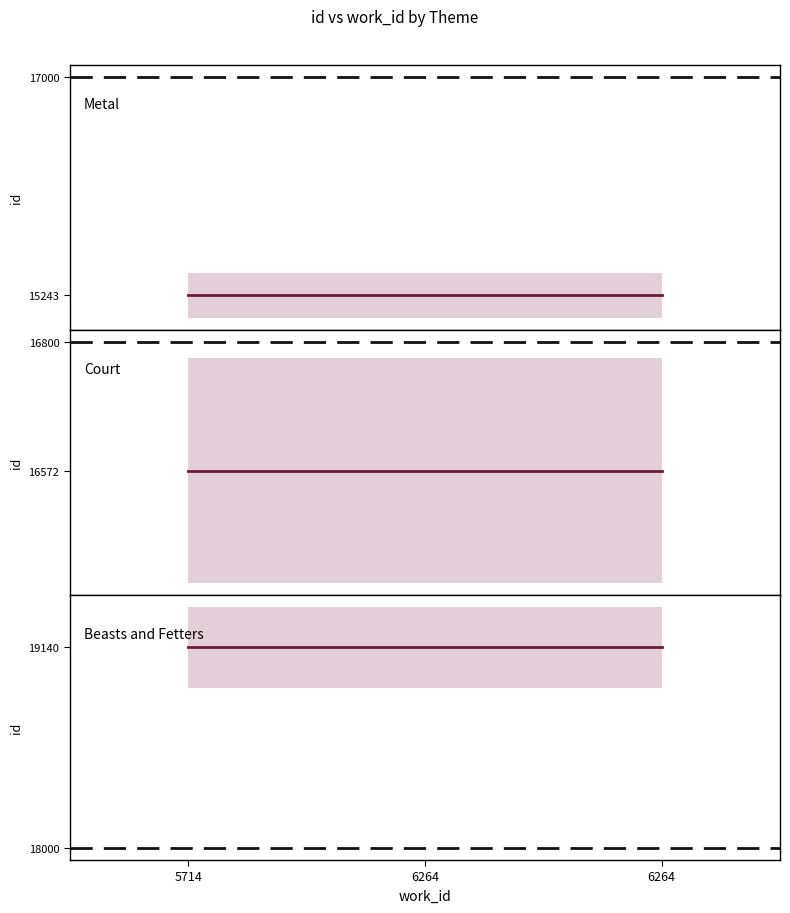

What is the value of the 2nd point from the left?

16572